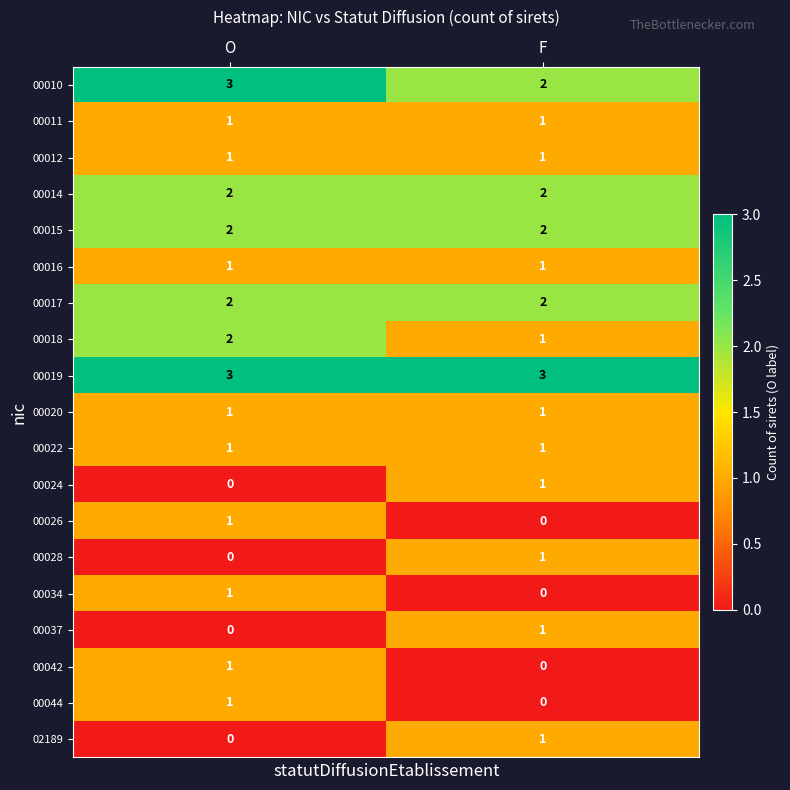

The 00018 series shows 0 at F. True or false?

False